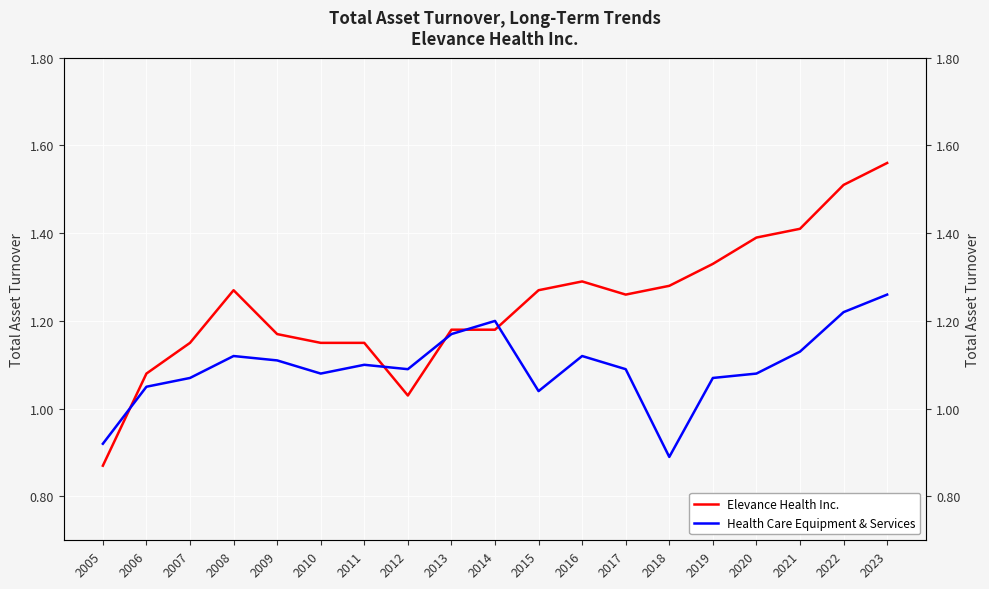

What are all the series names shown in the legend?

Elevance Health Inc., Health Care Equipment & Services